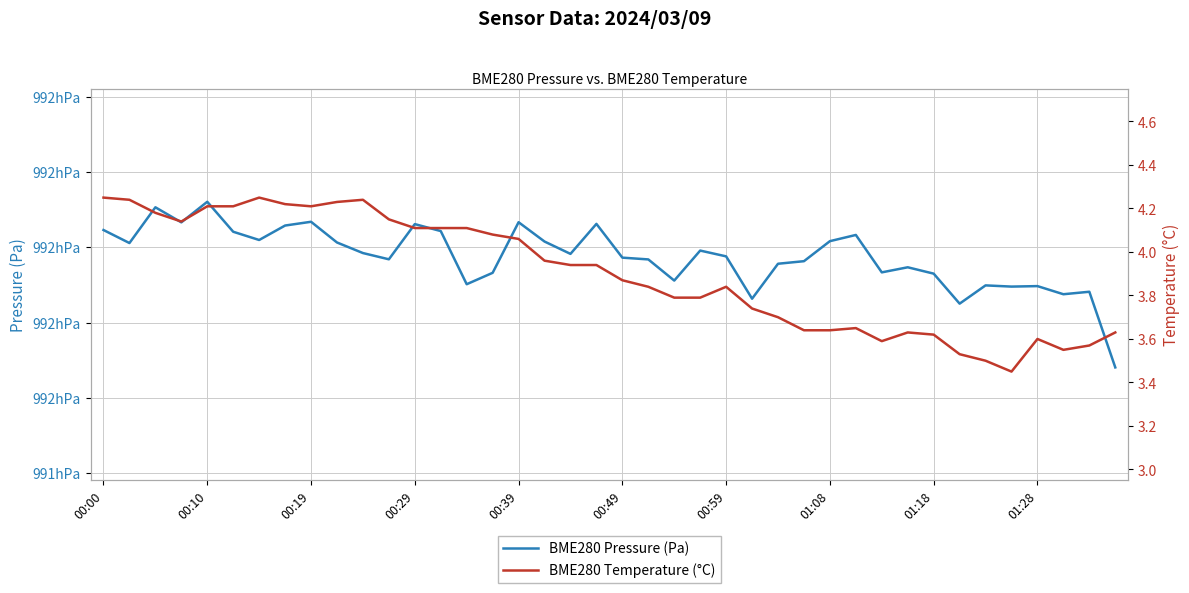

Is it true that BME280 Temperature (°C) equals 4.2 at 00:10?

True